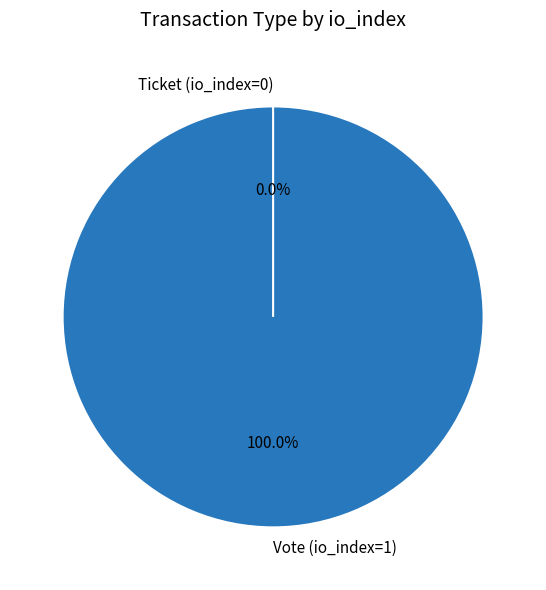

What is the change in value from Vote (io_index=1) to Ticket (io_index=0)?

-1